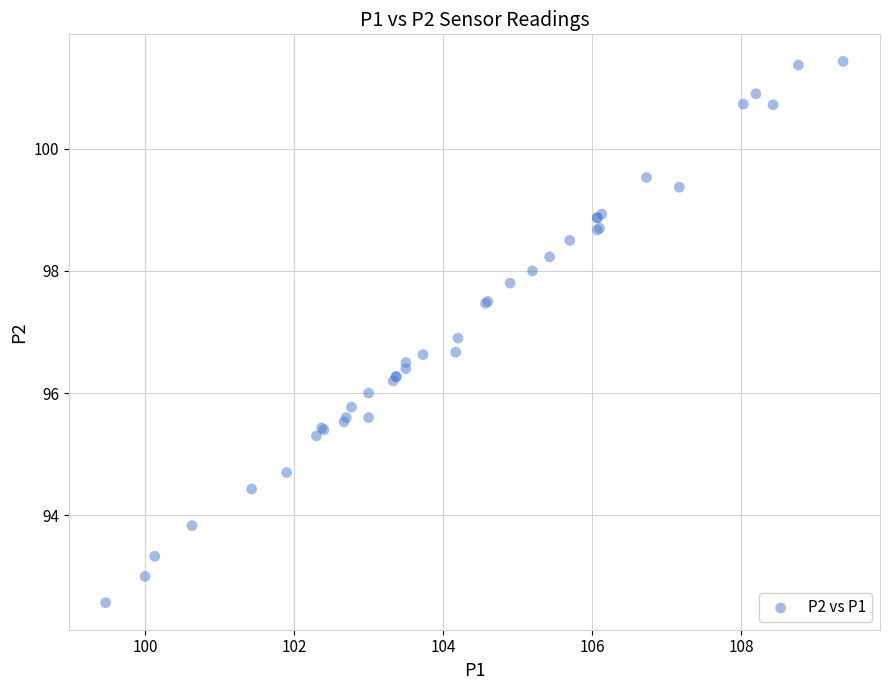

What Y value in the scatter plot is closest to 97?

96.9